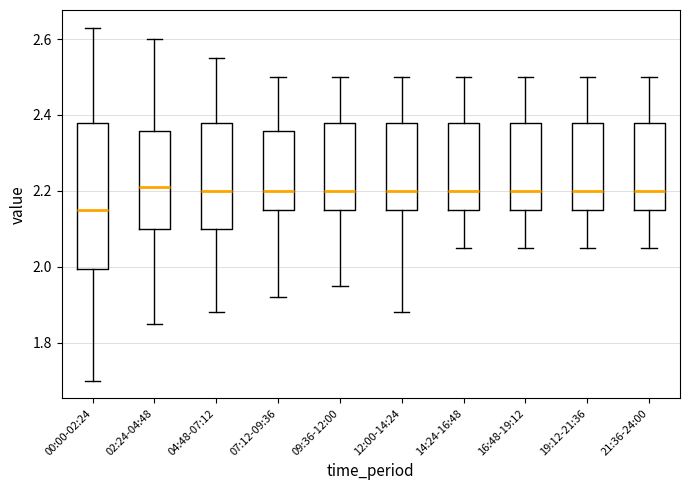

Where is the lower edge of the box for 02:24-04:48 on the y-axis? The values are not printed on the chart, so give them approximately, as read against the axis.

2.10